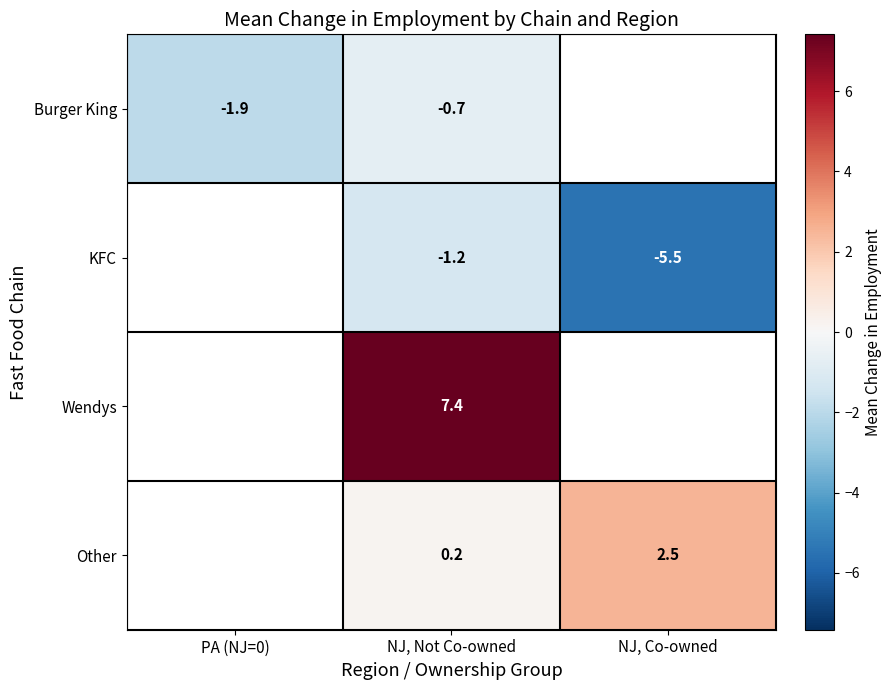

How many data points does each series have?

3